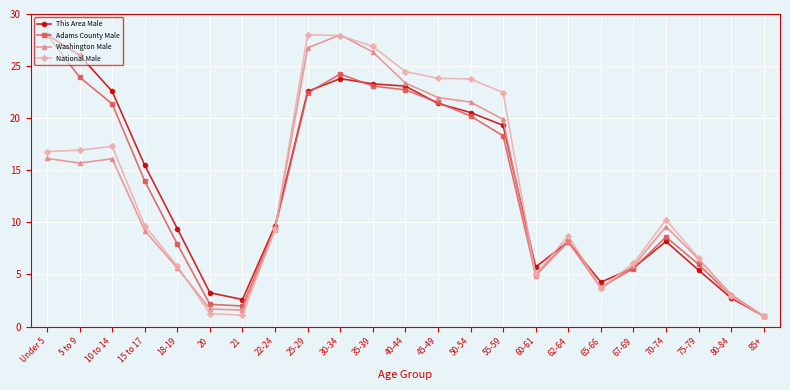

What is the maximum value for National Male?

28.0